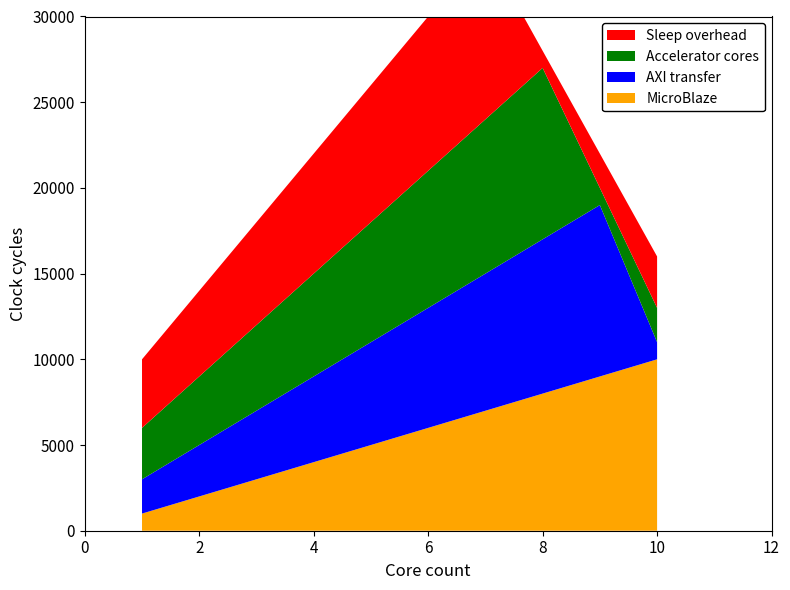

Reading left to right, extract all data points from this chart.

MicroBlaze: 1=1	2=2	3=3	4=4	5=5	6=6	7=7	8=8	9=9	10=10
AXI transfer: 1=2	2=3	3=4	4=5	5=6	6=7	7=8	8=9	9=10	10=1
Accelerator cores: 1=3	2=4	3=5	4=6	5=7	6=8	7=9	8=10	9=1	10=2
Sleep overhead: 1=4	2=5	3=6	4=7	5=8	6=9	7=10	8=1	9=2	10=3